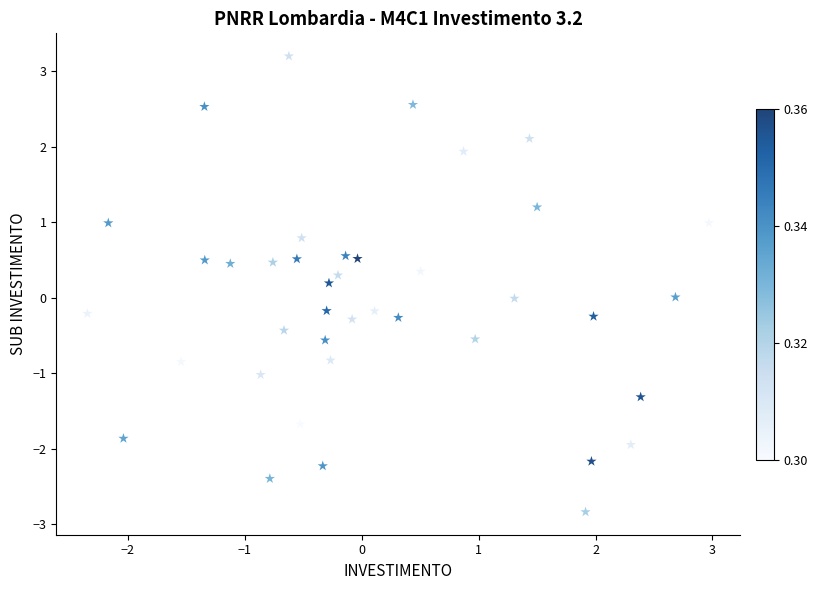

What is the range of X values (max minus min)?

5.3